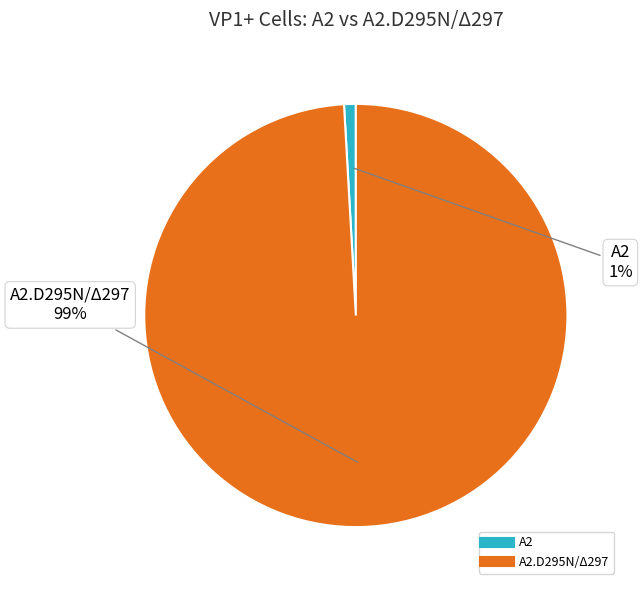

Is there a majority slice in this chart?

Yes